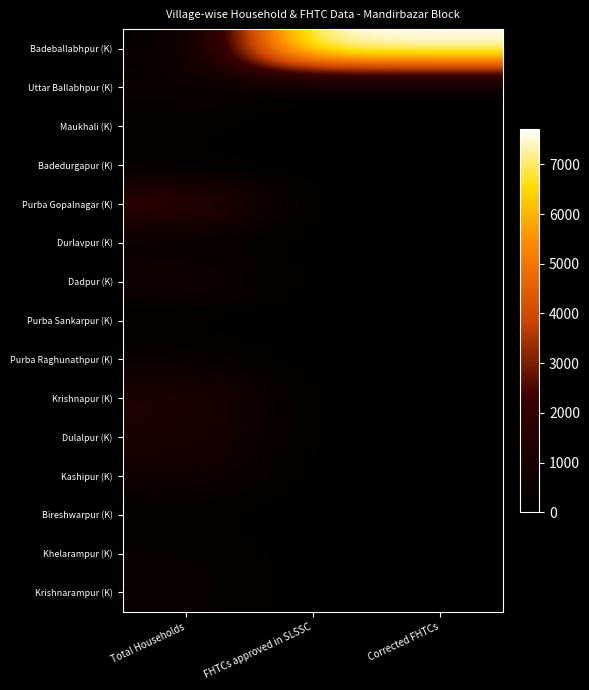

List the series in order of their peak value, lowest first.

Purba Sankarpur (K), Badedurgapur (K), Bireshwarpur (K), Maukhali (K), Durlavpur (K), Khelarampur (K), Krishnarampur (K), Purba Raghunathpur (K), Uttar Ballabhpur (K), Kashipur (K), Dadpur (K), Dulalpur (K), Krishnapur (K), Purba Gopalnagar (K), Badeballabhpur (K)